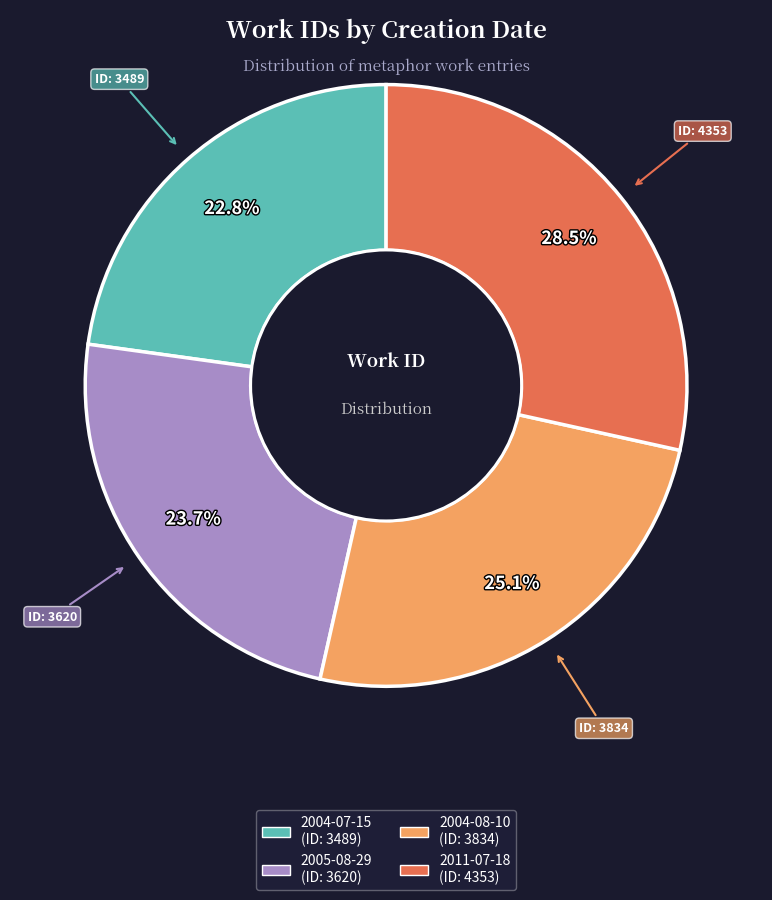

Rank the categories by value from highest to lowest.

2011-07-18, 2004-08-10, 2005-08-29, 2004-07-15